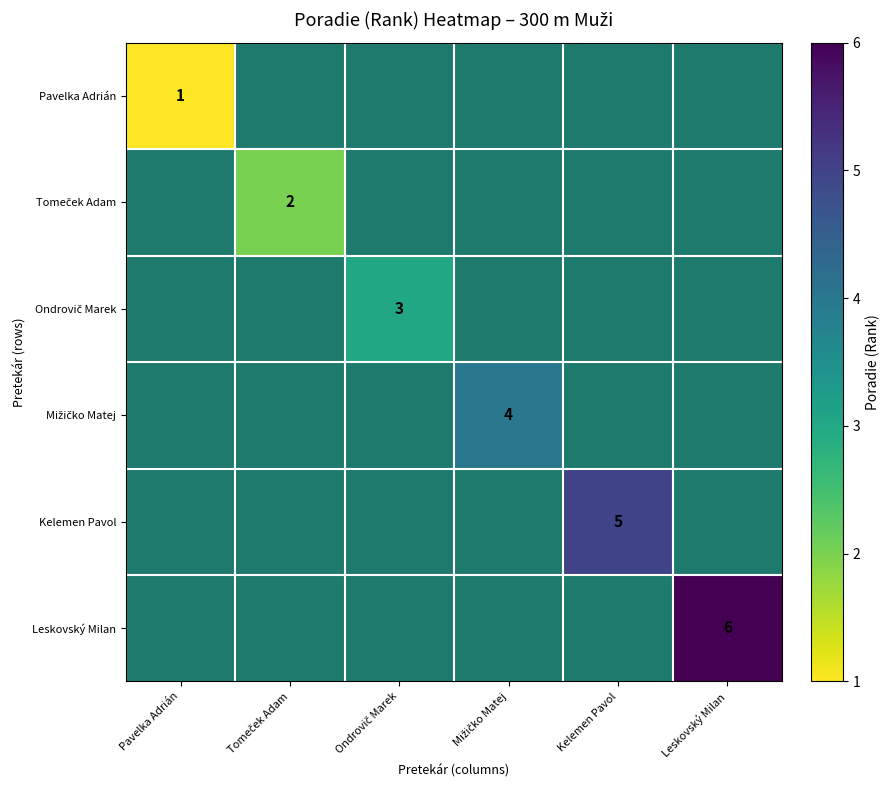

True or false: Leskovský Milan has a value of 6 at Leskovský Milan.

True